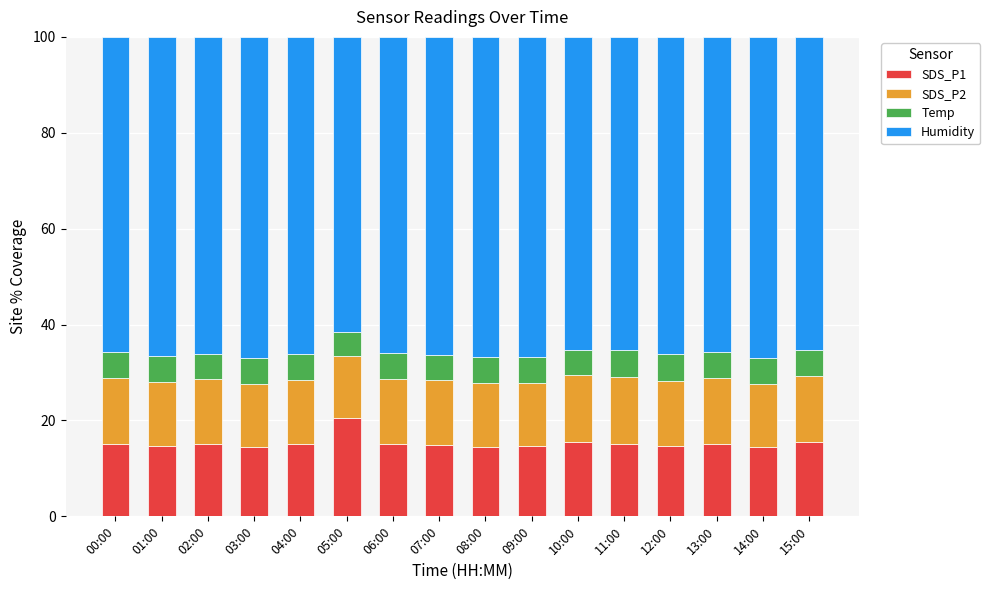

What is the total value across all series at 04:00?

100.0